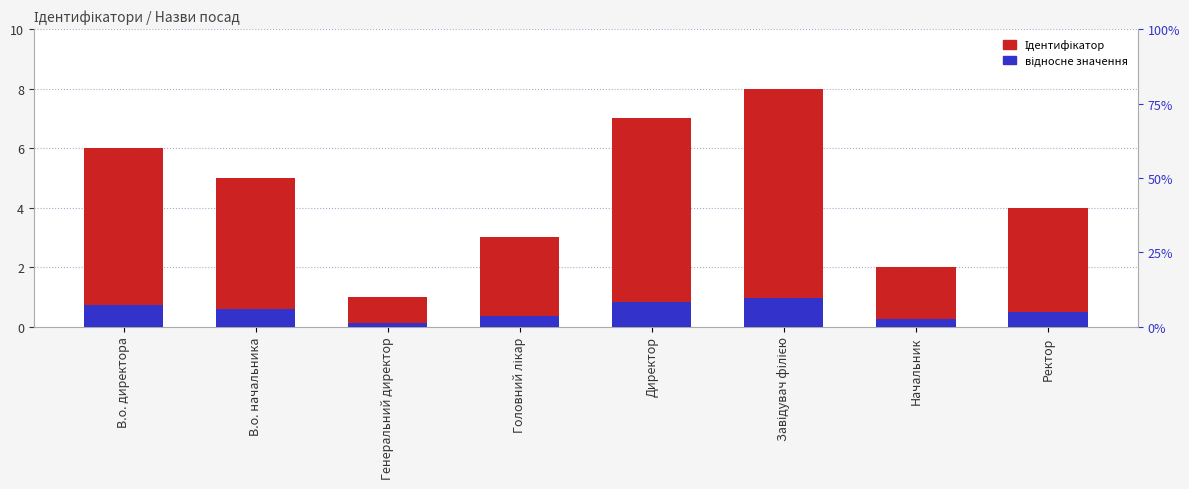

How many data points in Ідентифікатор are above 5?

3